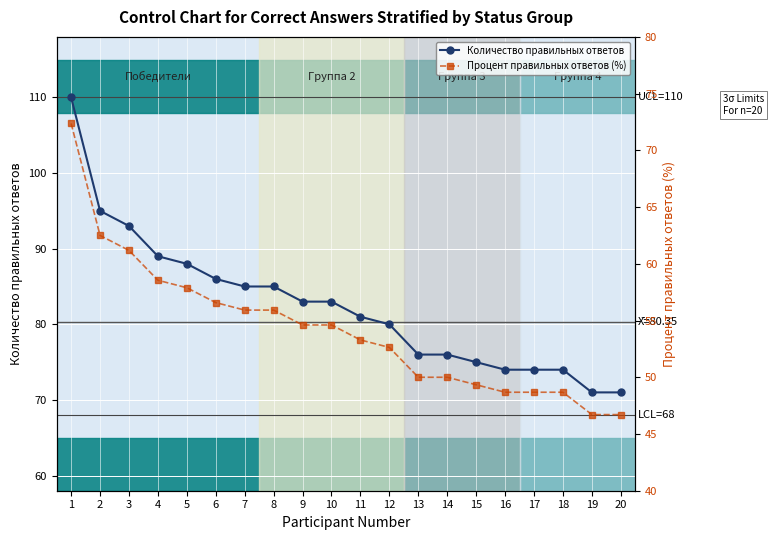

Reading left to right, what are all the values shown in this chart?

Количество правильных ответов: 110.0	95.0	93.0	89.0	88.0	86.0	85.0	85.0	83.0	83.0	81.0	80.0	76.0	76.0	75.0	74.0	74.0	74.0	71.0	71.0
Процент правильных ответов (%): 72.4	62.5	61.2	58.5	57.9	56.6	55.9	55.9	54.6	54.6	53.3	52.6	50.0	50.0	49.3	48.7	48.7	48.7	46.7	46.7